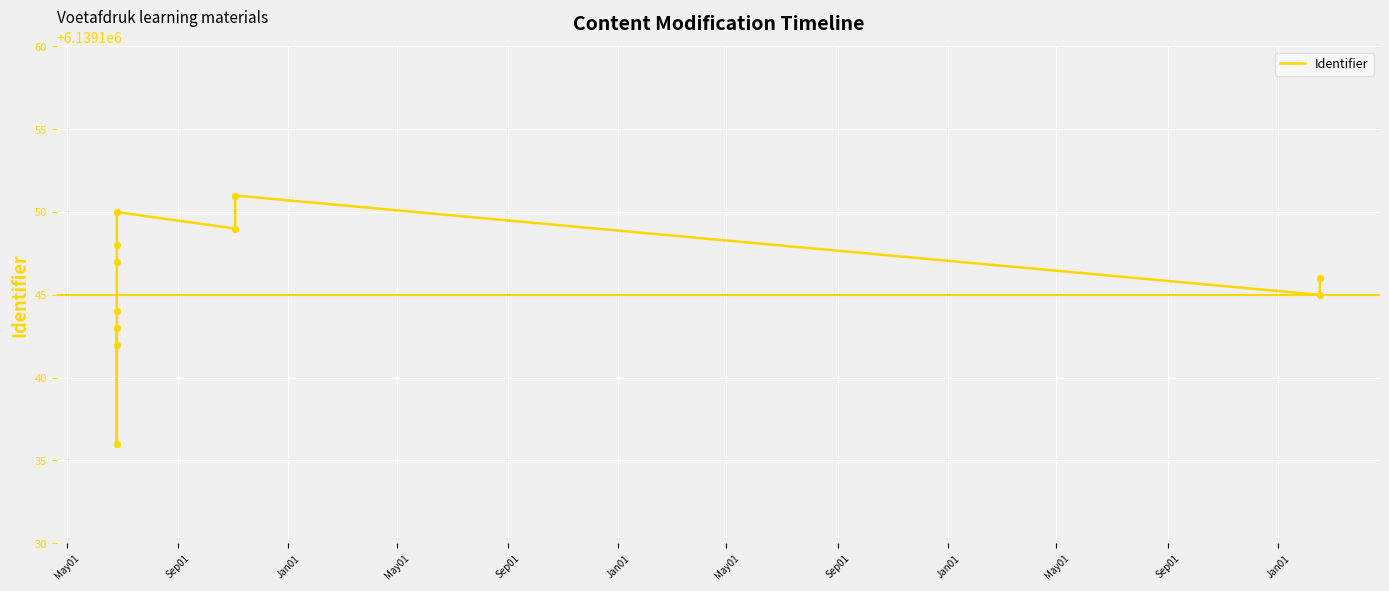

Which has a higher value, Jan01 or Sep01?

Jan01